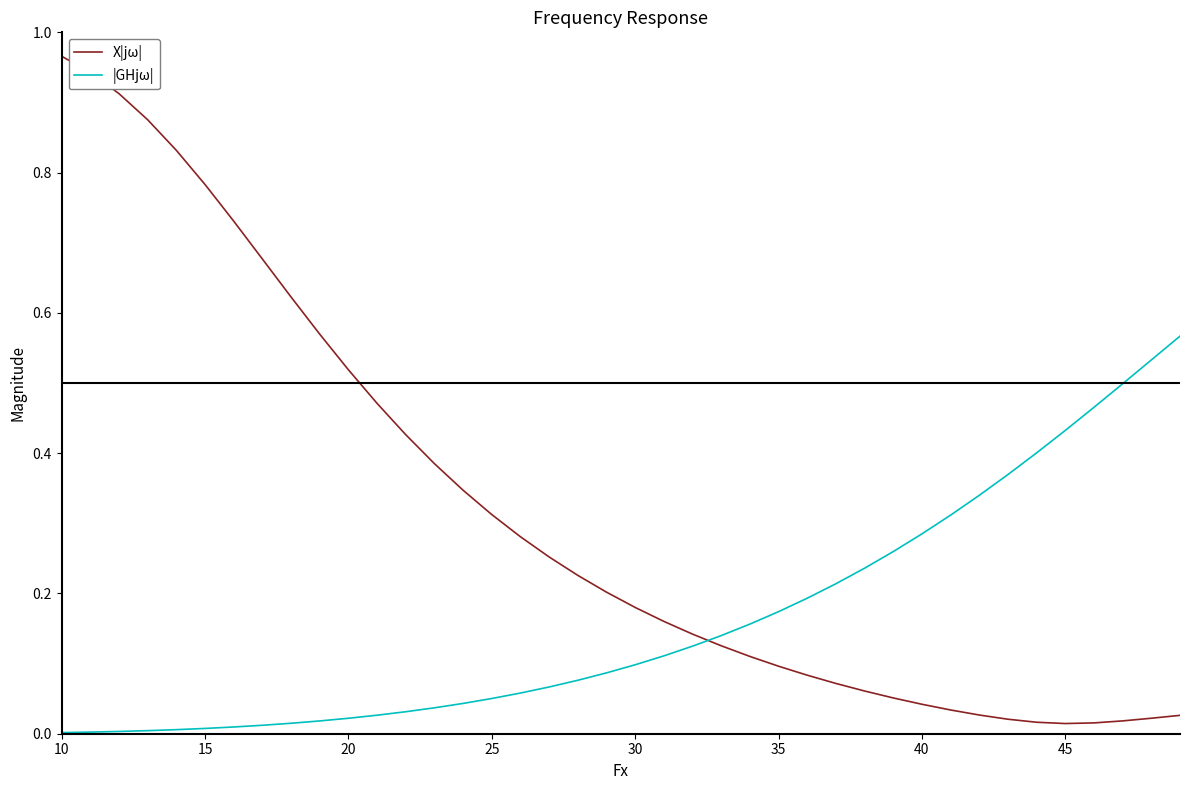

After their last crossing, which series has the higher values: X|jω| or |GHjω|?

|GHjω|